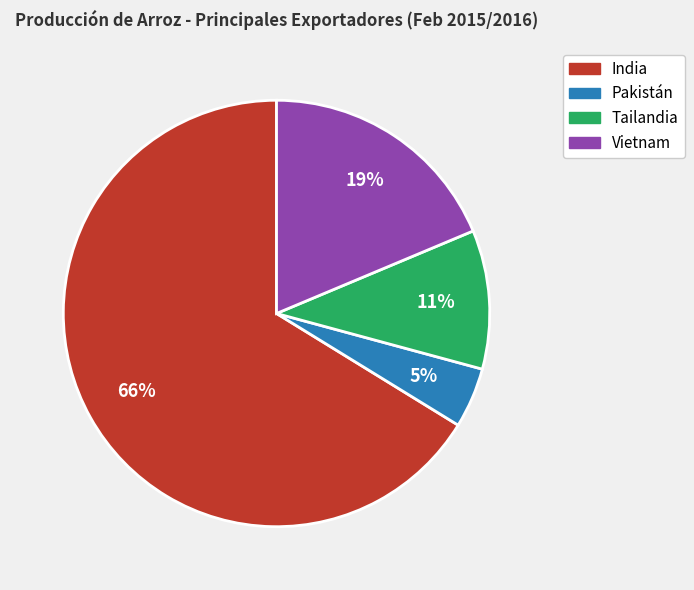

How many segments does this pie chart have?

4